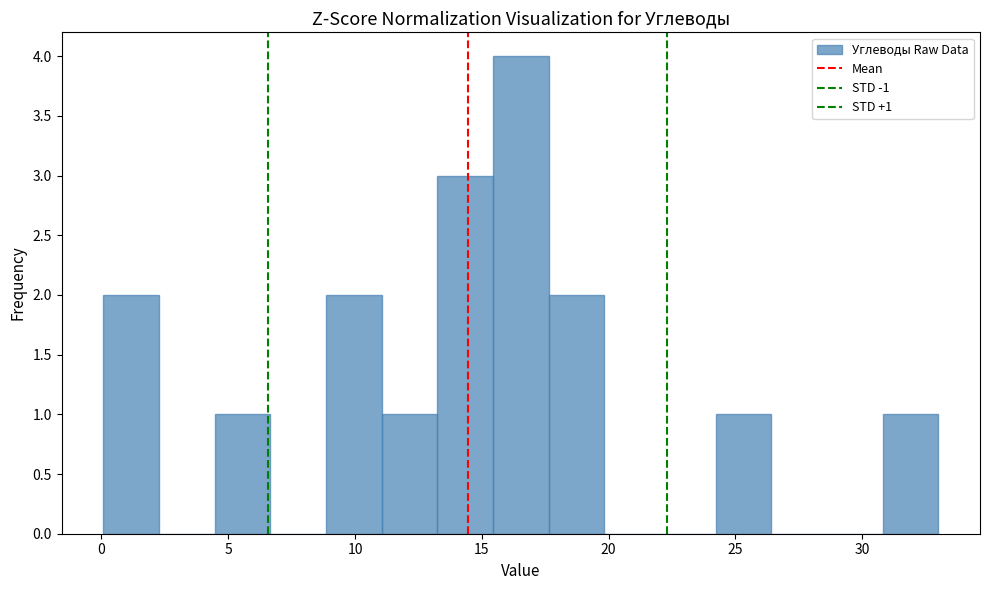

Which range on the x-axis has the tallest bar?

15.5 to 17.5